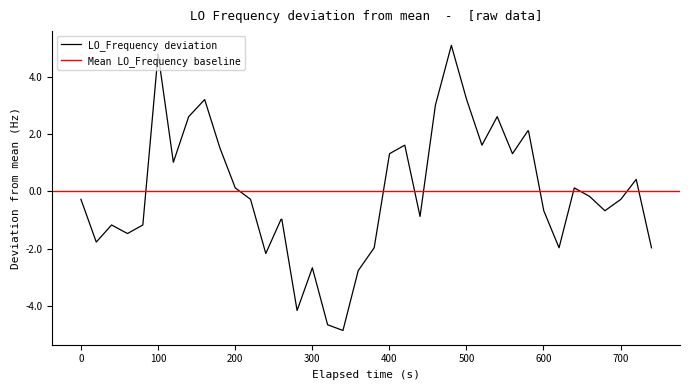

What is the lowest value of the LO_Frequency deviation series?

-4.9